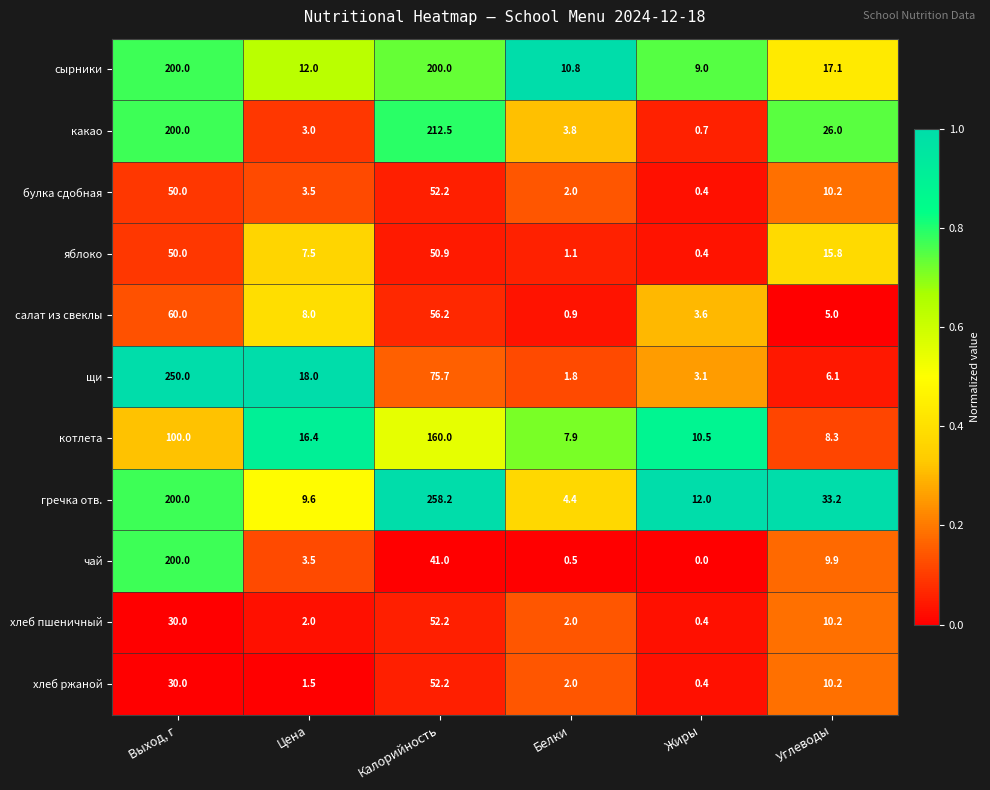

Rank the categories by щи value from lowest to highest.

Белки, Жиры, Углеводы, Цена, Калорийность, Выход, г